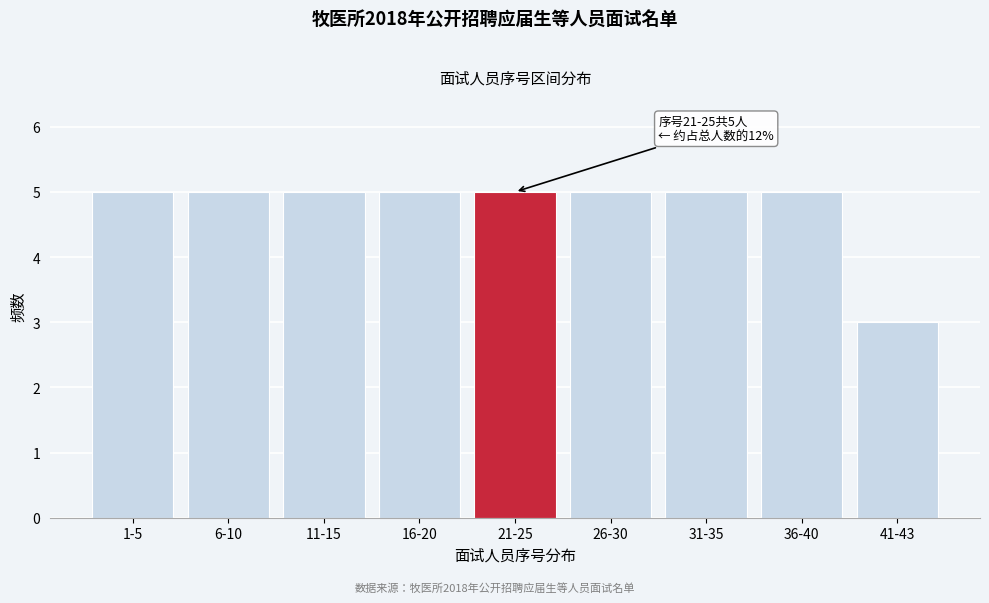

Reading right to left, list all the values displayed in this chart.

41-43=3	36-40=5	31-35=5	26-30=5	21-25=5	16-20=5	11-15=5	6-10=5	1-5=5